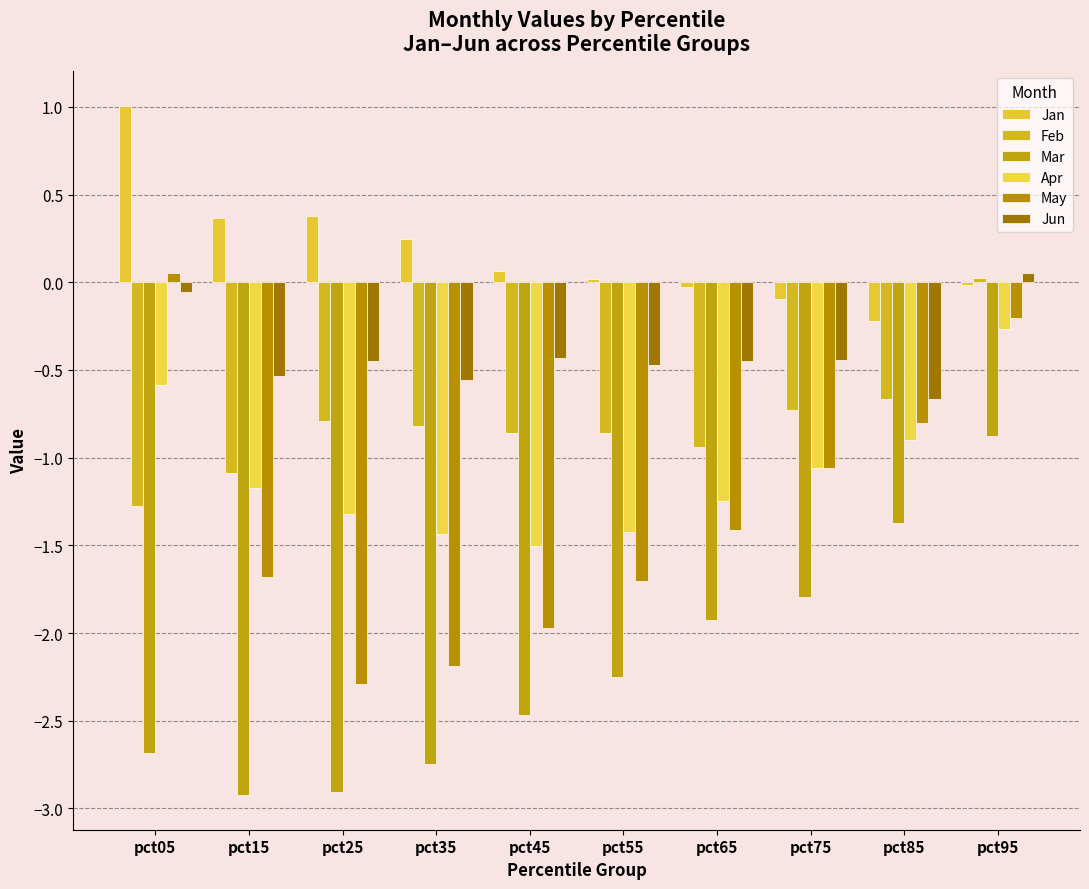

Which series changed the most between pct15 and pct65?

Mar